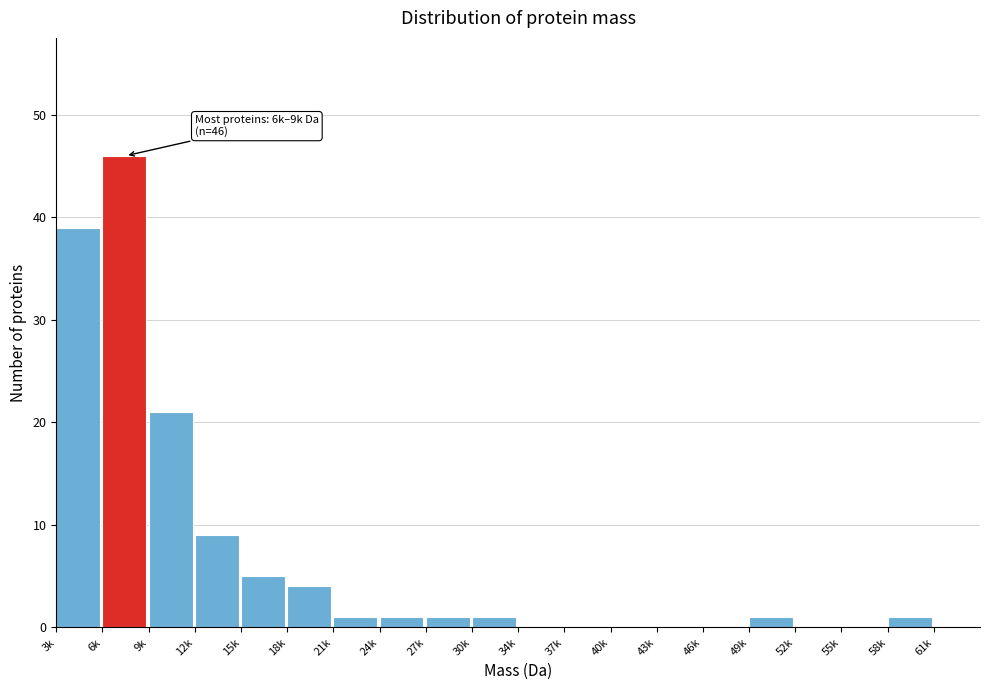

Reading right to left, transcribe all the data shown in this chart.

61k=0	58k=1	55k=0	52k=0	49k=1	46k=0	43k=0	40k=0	37k=0	34k=0	30k=1	27k=1	24k=1	21k=1	18k=4	15k=5	12k=9	9k=21	6k=46	3k=39